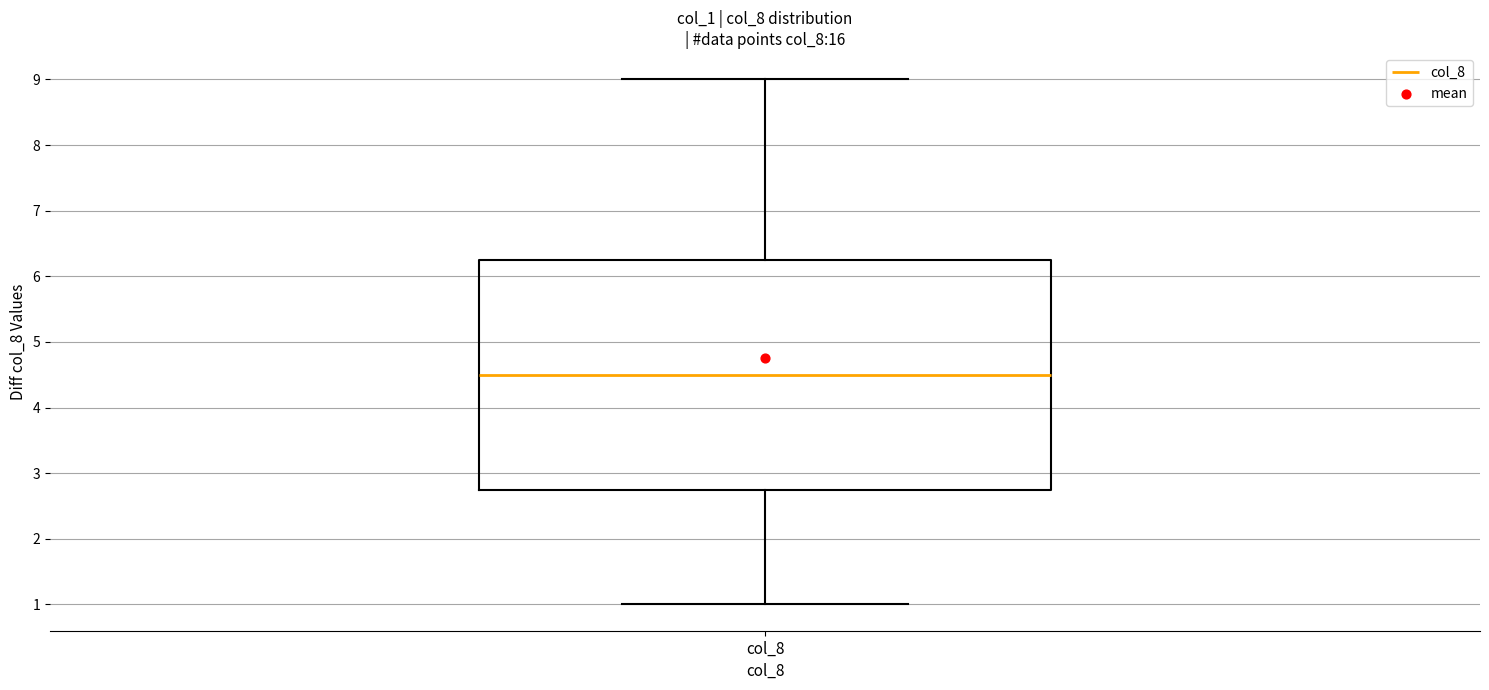

Where does the upper whisker of the box for col_8 end on the y-axis? The values are not printed on the chart, so give them approximately, as read against the axis.

9.0